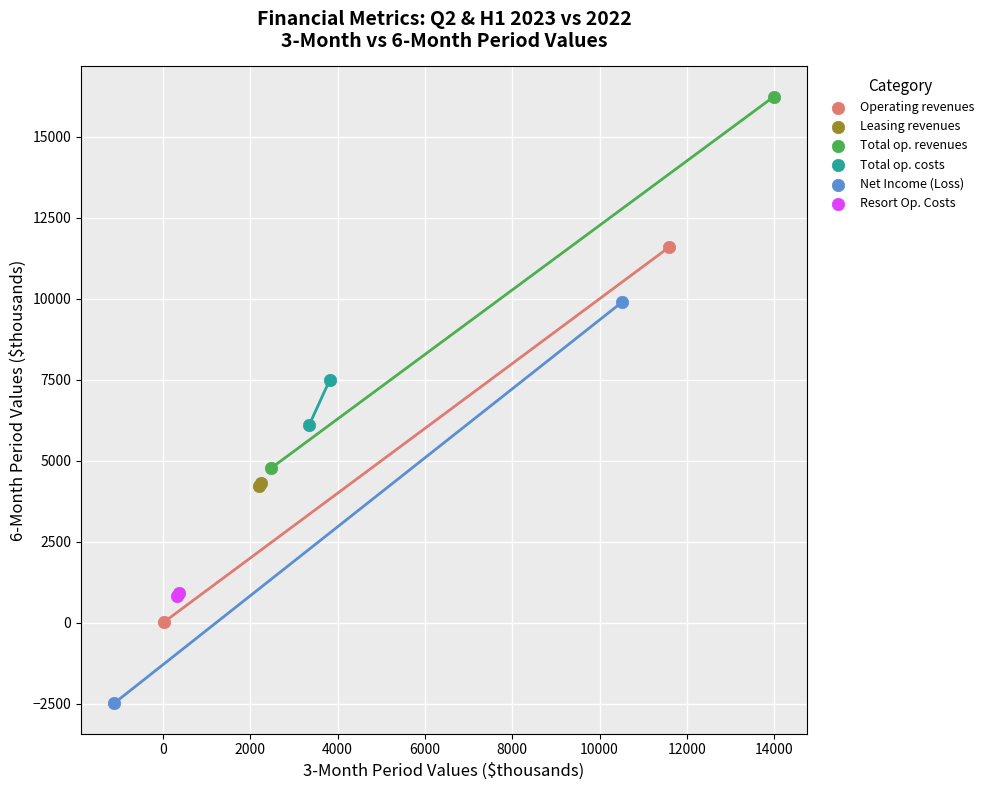

Which series reaches the maximum Y coordinate?

Total op. revenues